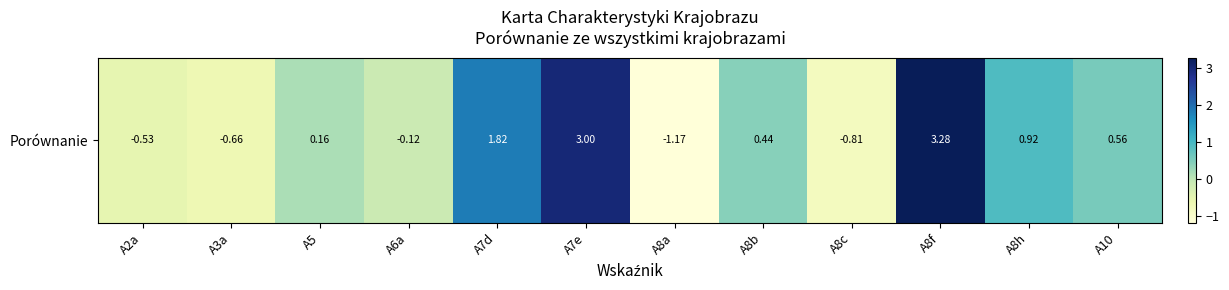

Approximately how many times larger is the value at A8h compared to A8f?

0.3